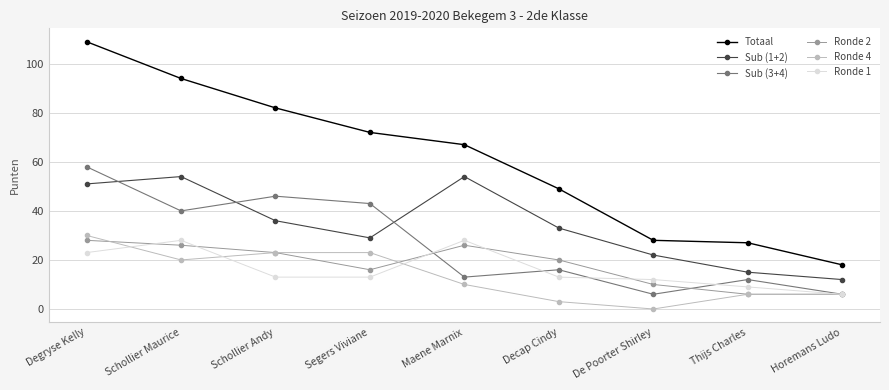

True or false: Ronde 1 and Totaal intersect in this chart.

False